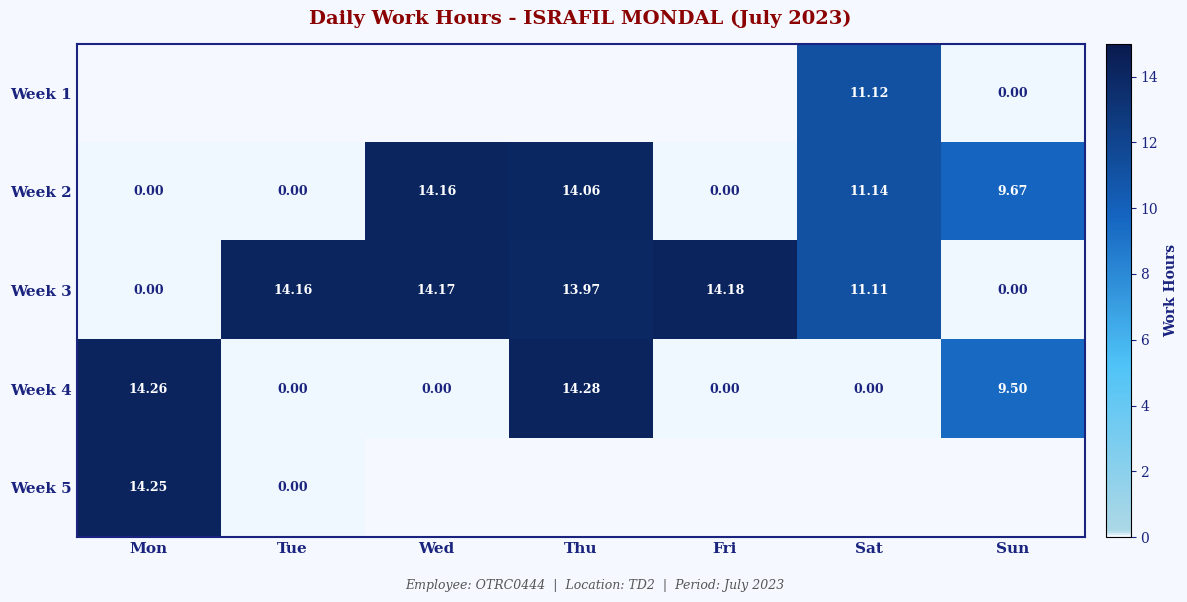

Where is Week 2 nearest to the value 7?

Sun